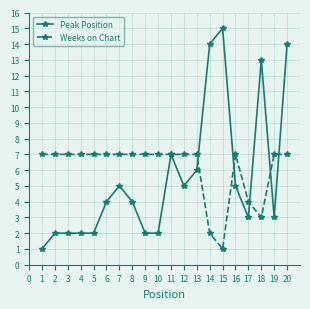

What is the maximum value shown in the chart?

15